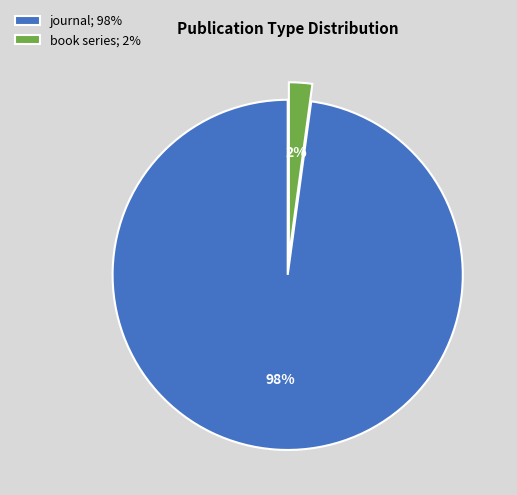

What is the smallest slice in the pie chart?

book series